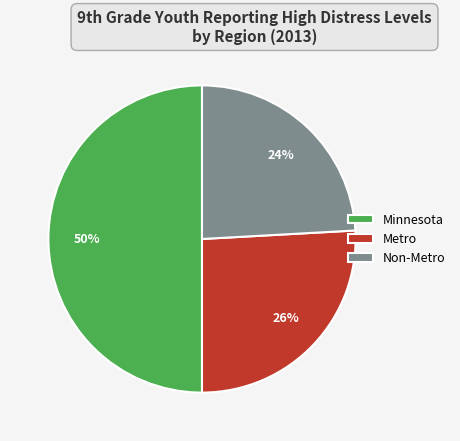

Count the number of slices in the pie.

3